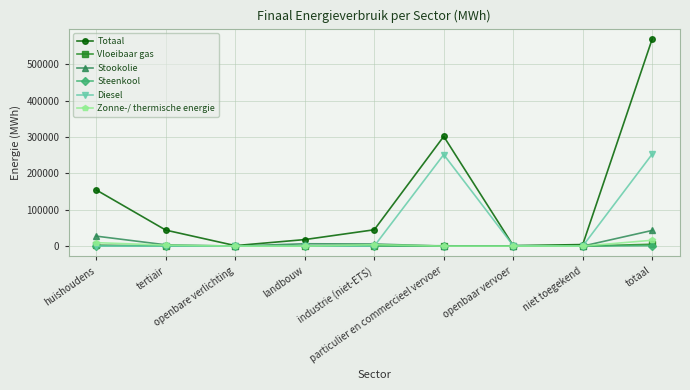

What position from the right is openbare verlichting?

7